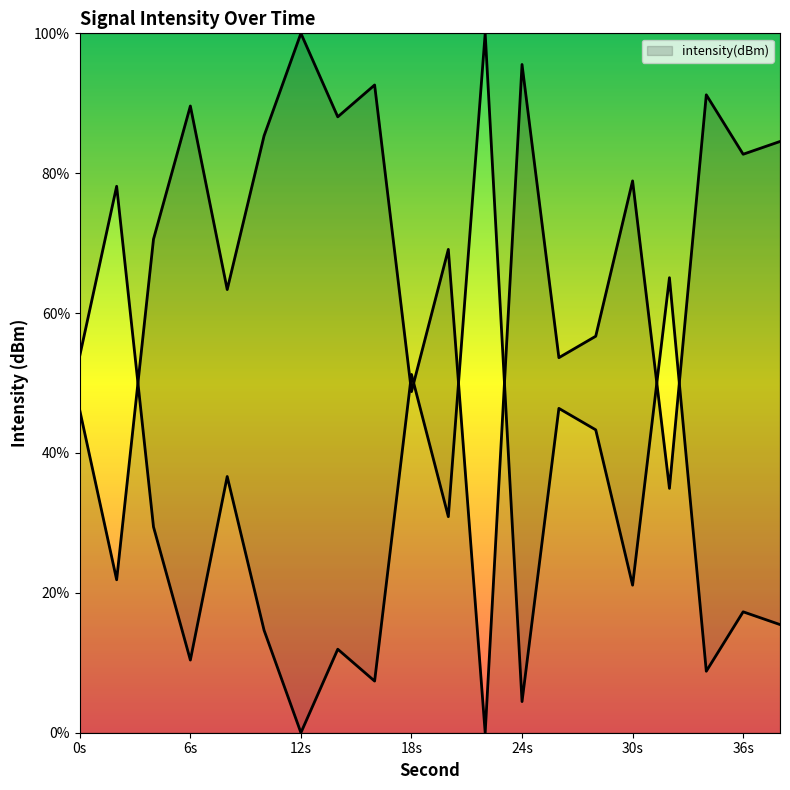

The chart shows a value of 92.6 at 16. True or false?

True